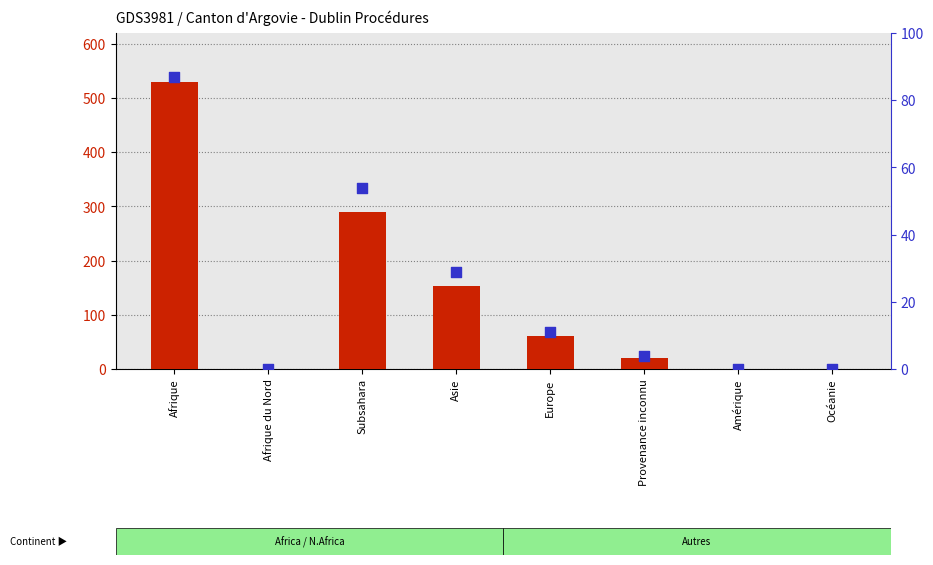

Which series reaches the maximum Y coordinate?

Total procédures Dublin